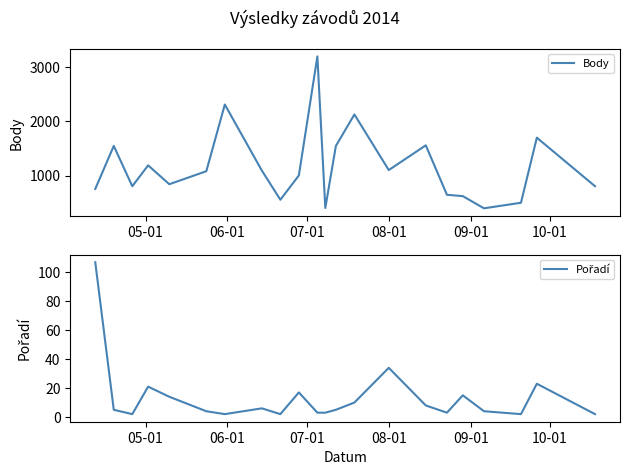

What is the highest value of the Body series?

3200